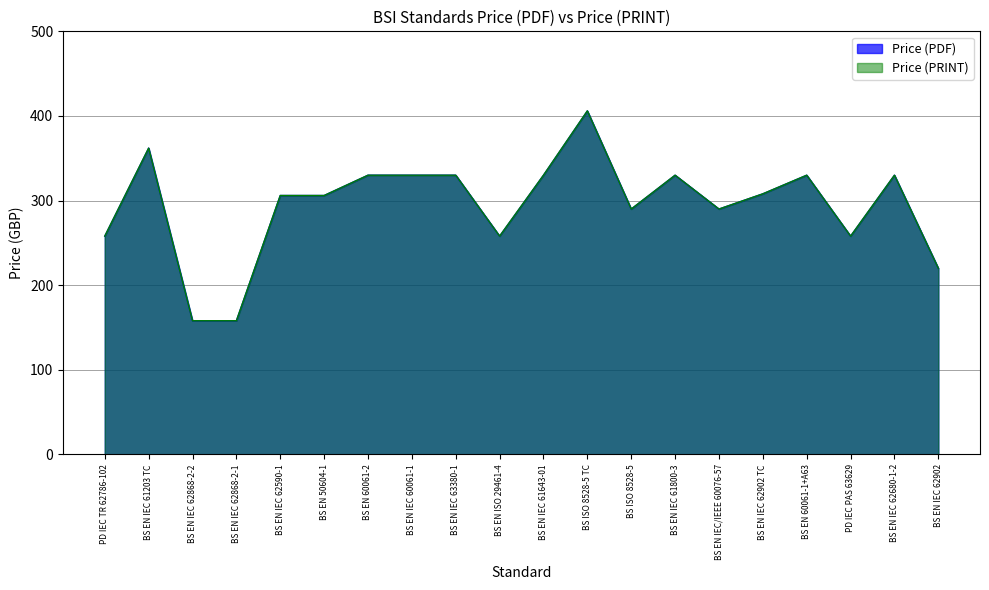

How many distinct data groups are displayed?

2